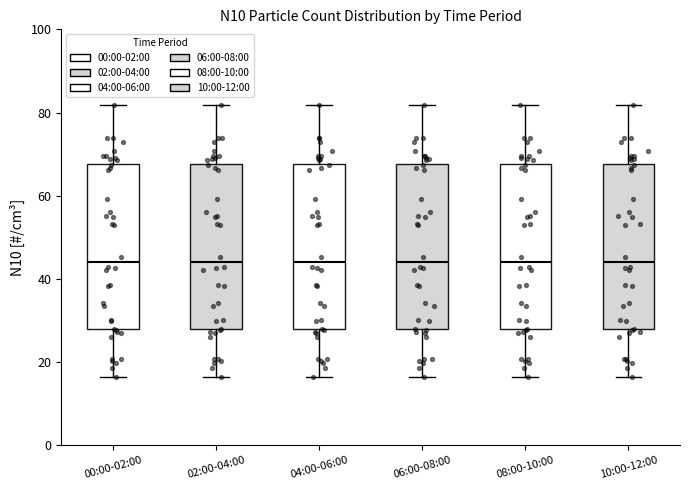

Where is the lower edge of the box for 04:00-06:00 on the y-axis? The values are not printed on the chart, so give them approximately, as read against the axis.

28